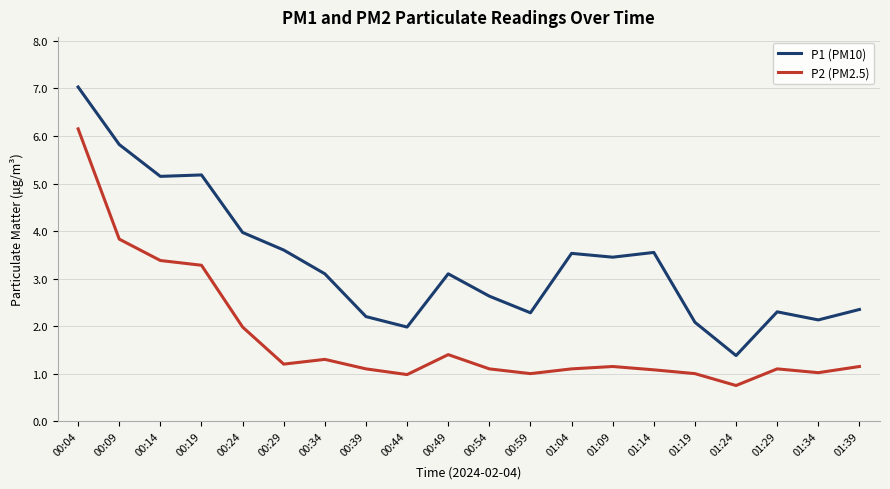

True or false: P1 (PM10) and P2 (PM2.5) cross at least once.

False